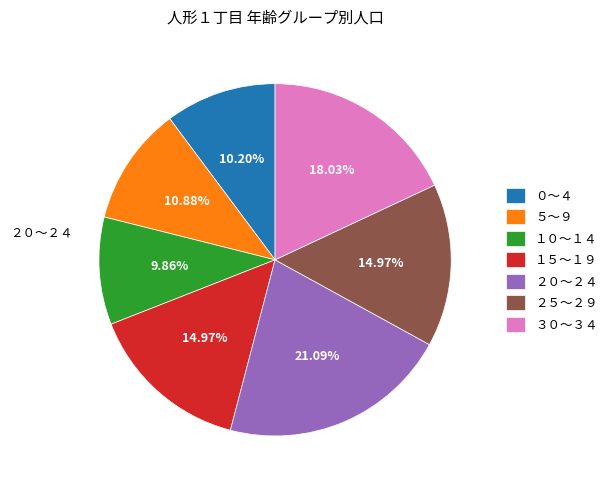

What is the ratio of the value at ２５～２９ to the value at ０～４?

1.5